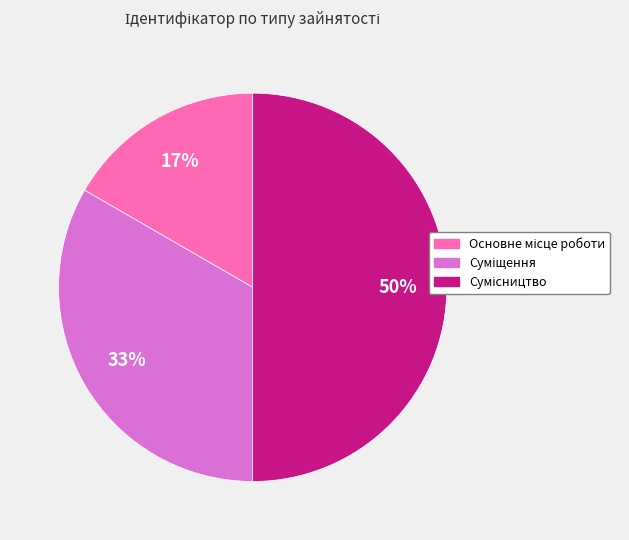

To the nearest percent, what is the difference between the largest and smallest slice percentages?

33%